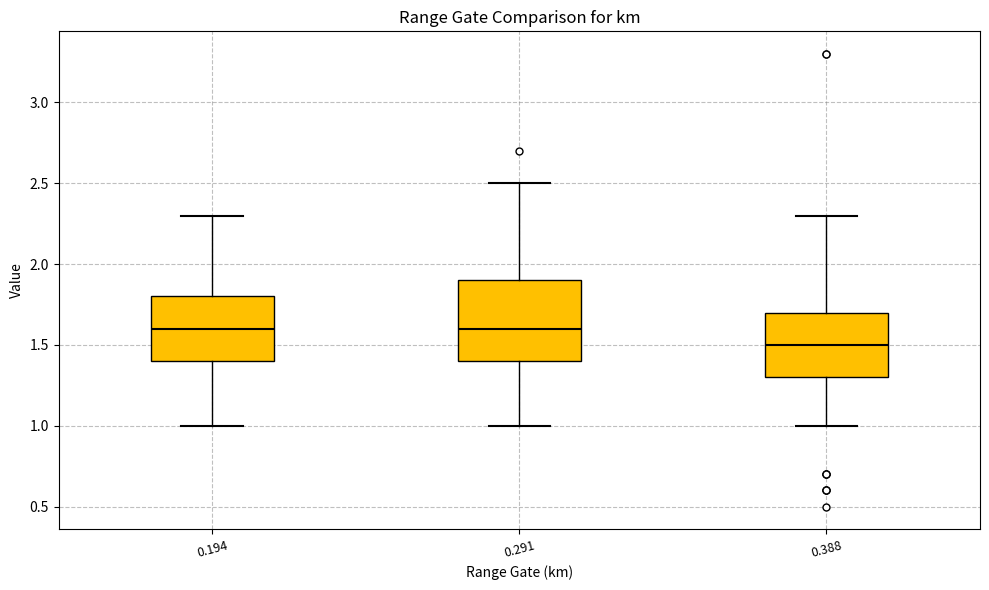

Which box has the lowest median line?

0.388